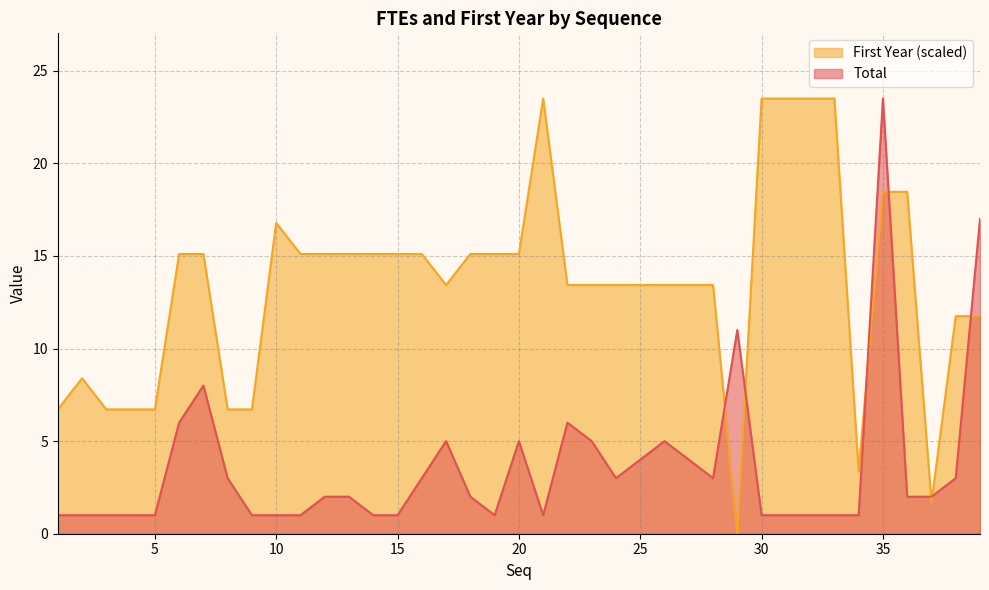

Is it true that Total equals 1.5 at 19?

False